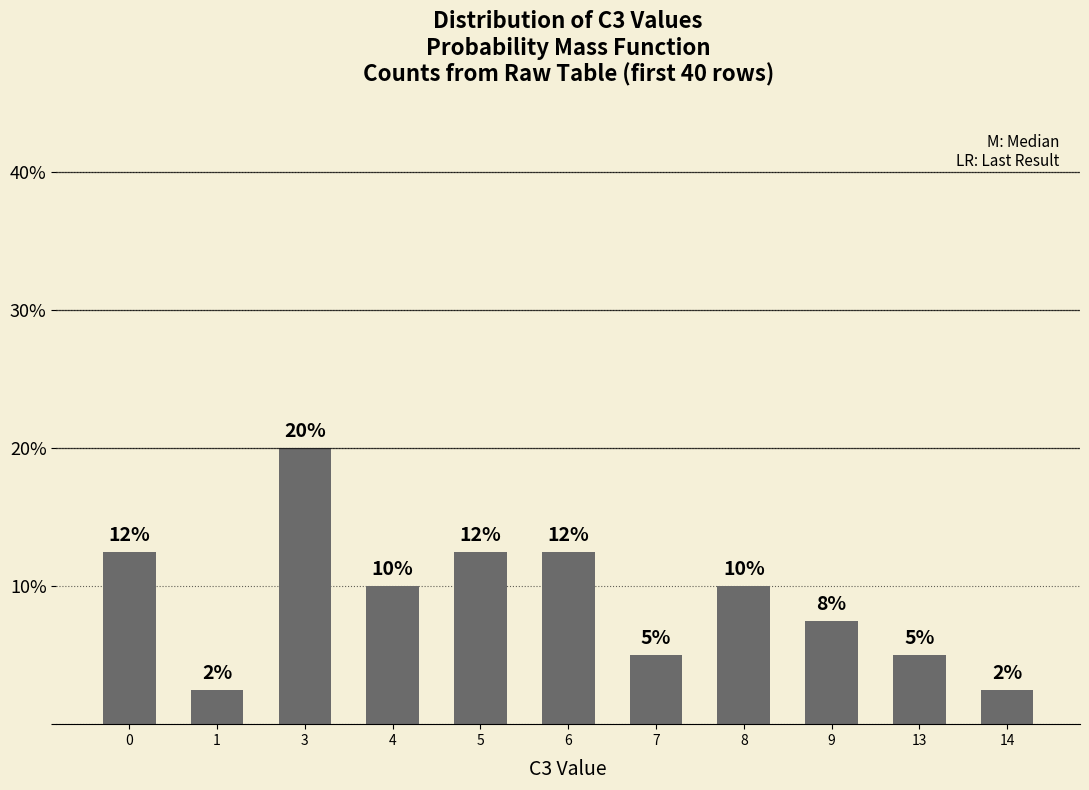

Reading left to right, what are all the values shown in this chart?

12.5	2.5	20.0	10.0	12.5	12.5	5.0	10.0	7.5	5.0	2.5